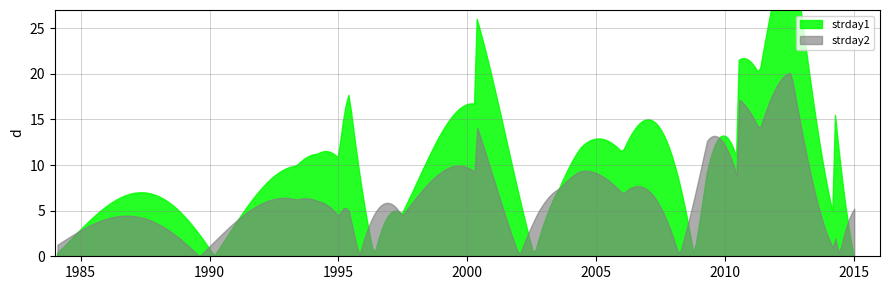

True or false: strday1 and strday2 intersect in this chart.

True